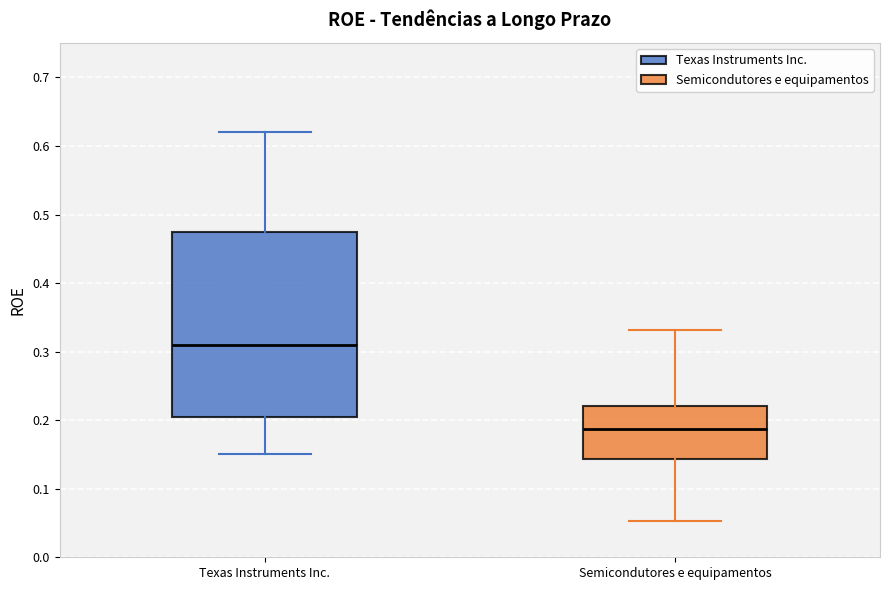

Which box's median line is the highest?

Texas Instruments Inc.